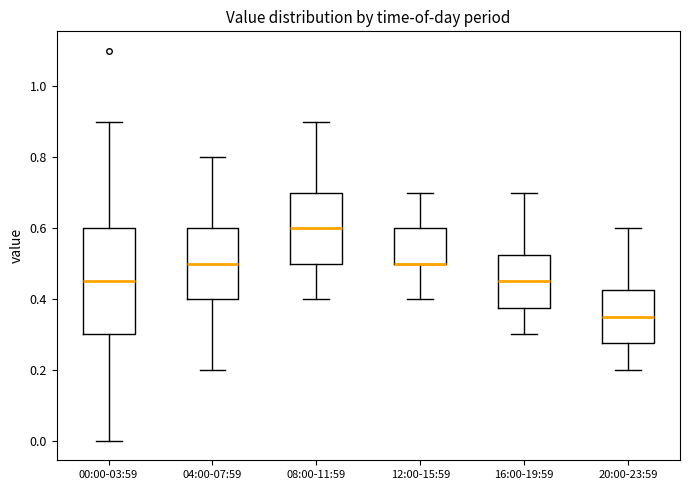

Where is the upper edge of the box for 16:00-19:59 on the y-axis? The values are not printed on the chart, so give them approximately, as read against the axis.

0.52